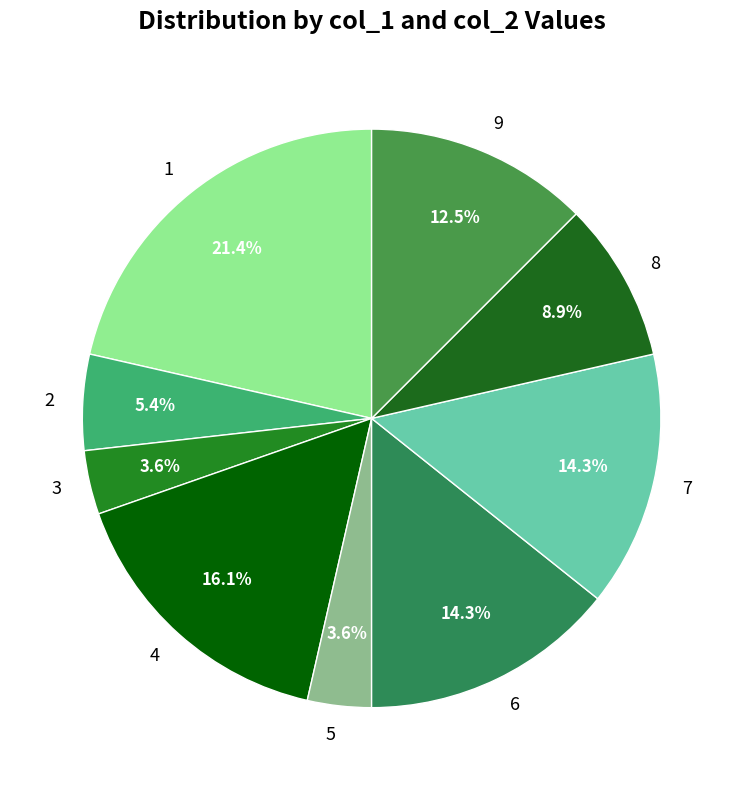

Does 9 account for over 50% of the chart?

No